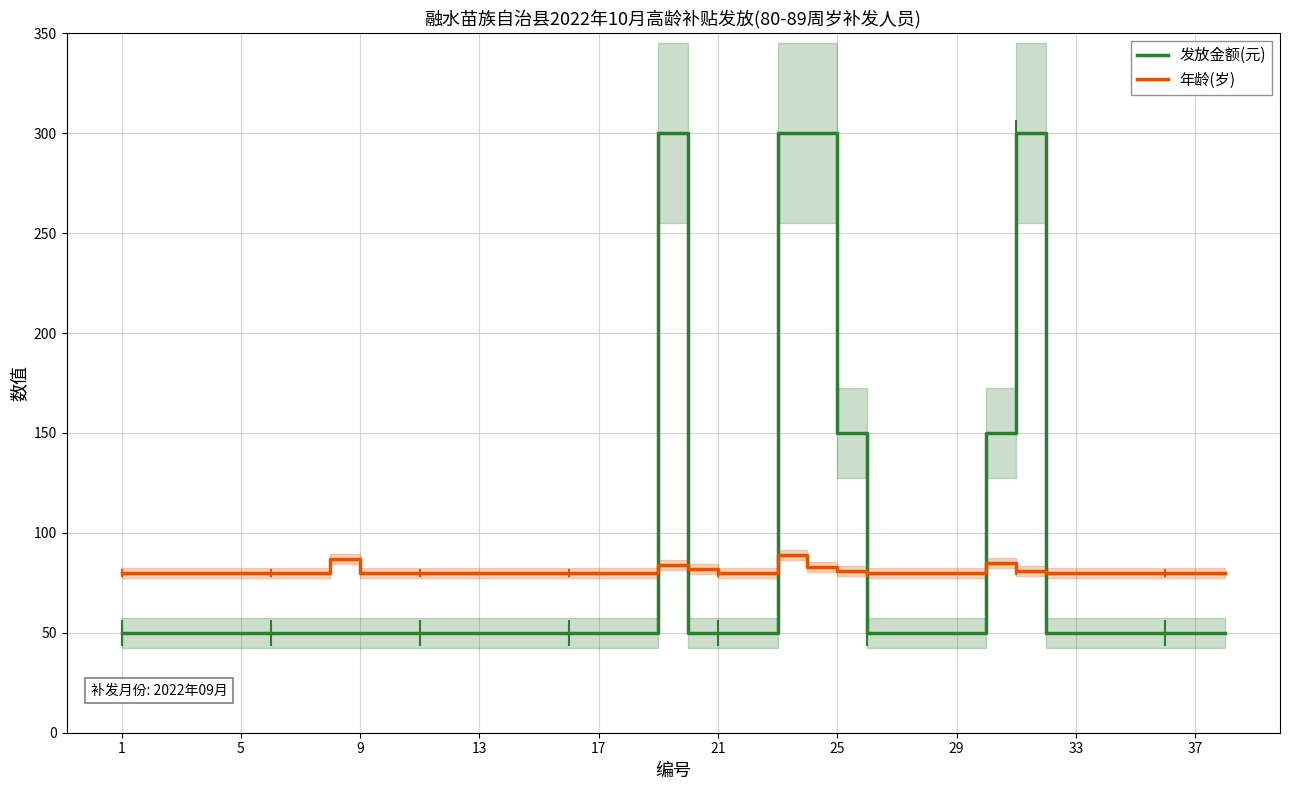

Which series has the largest total across all categories?

发放金额(元)